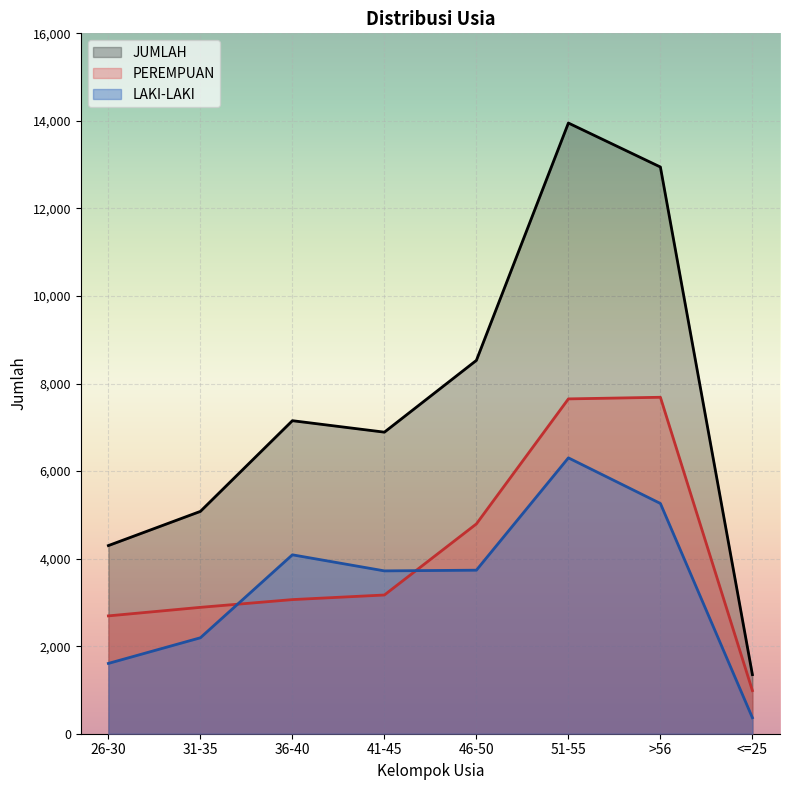

How many interior local peaks does the JUMLAH series have?

2